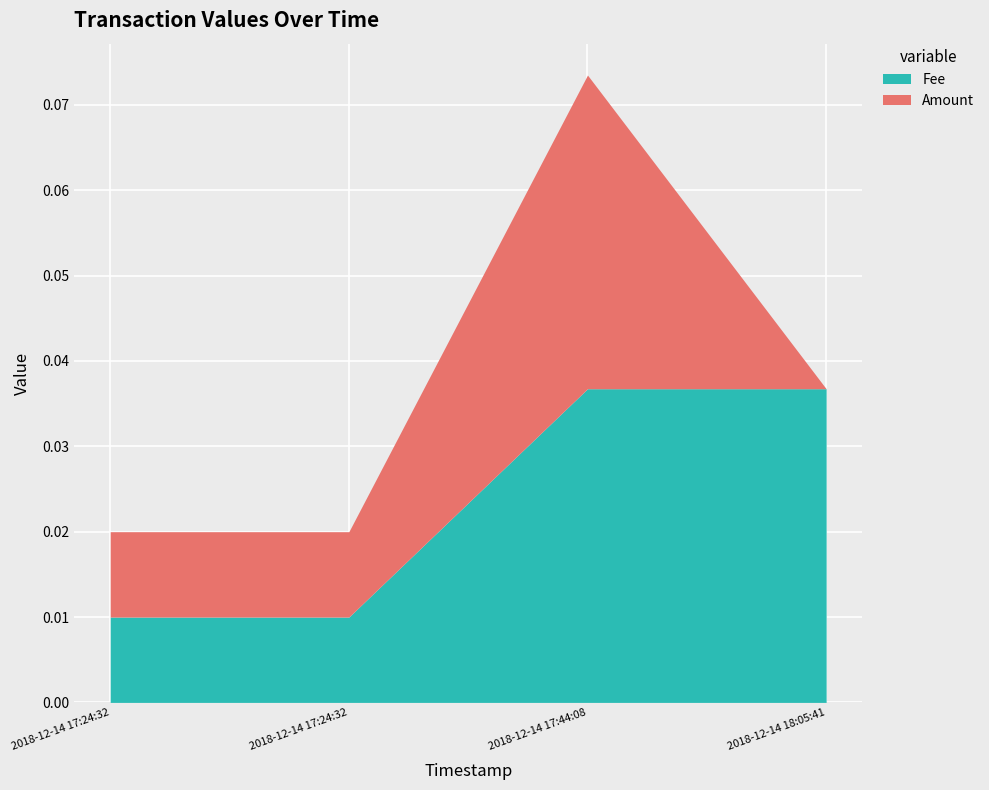

The Fee series shows 0.0 at 2018-12-14 18:05:41. True or false?

True